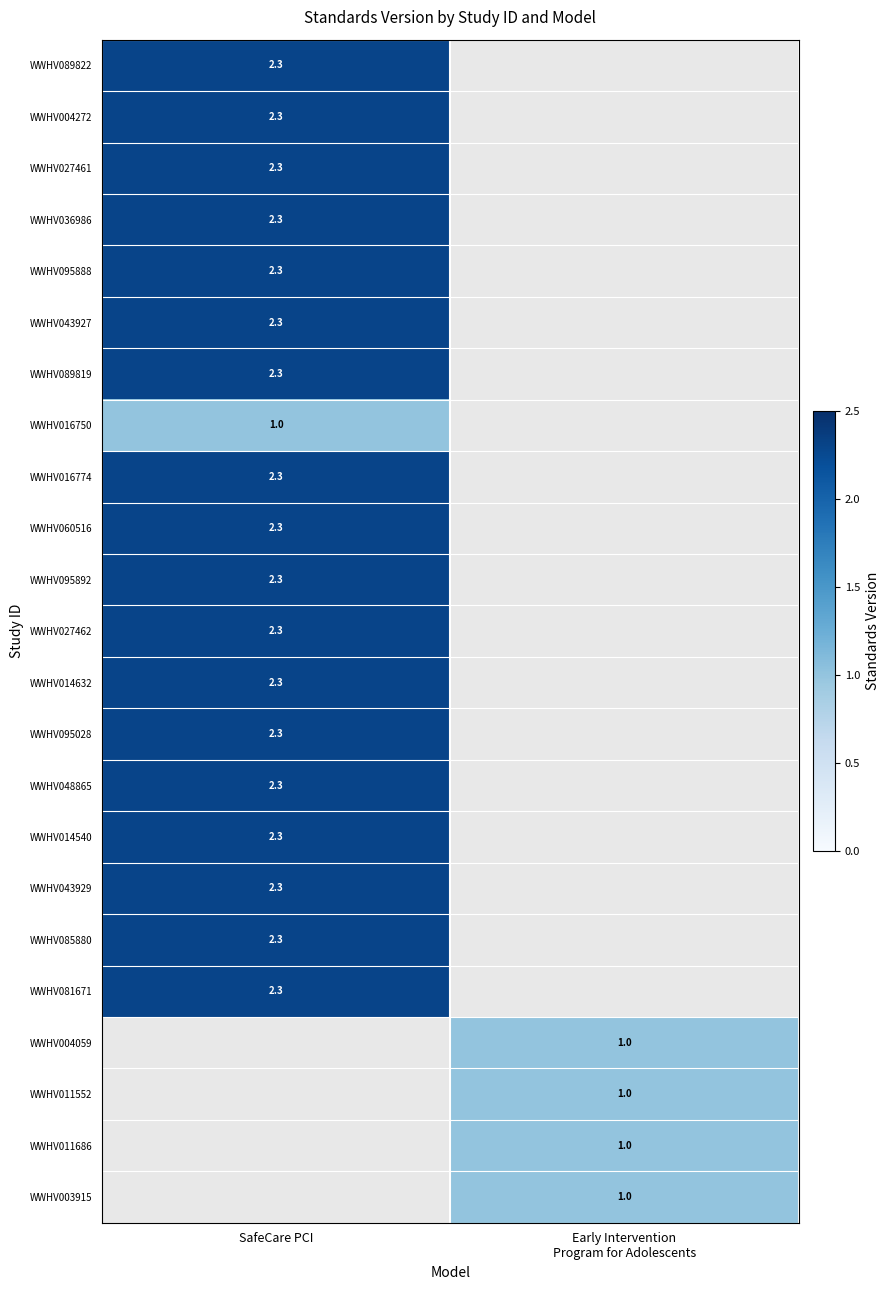

True or false: WWHV048865 has a value of 3.8 at SafeCare PCI.

False